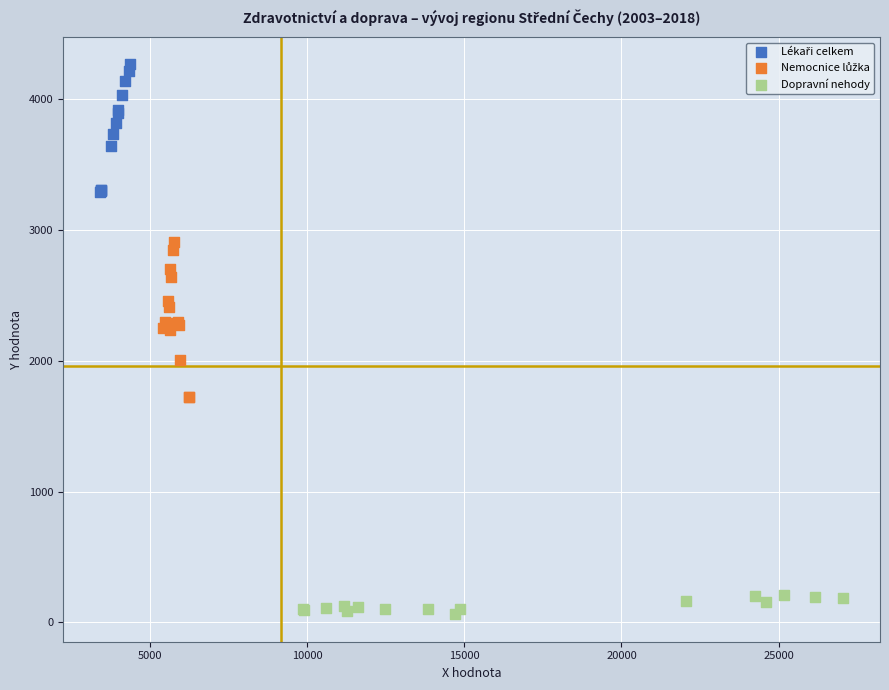

Which series contains the lowest Y value?

Dopravní nehody